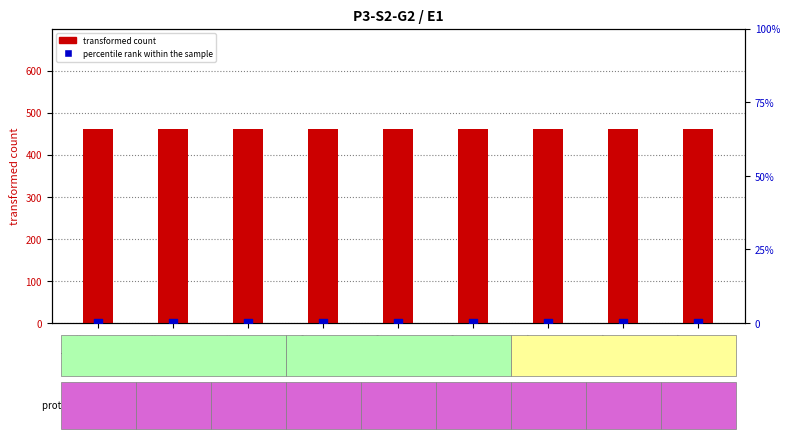

What is the total value across all series at User A
S2?

761